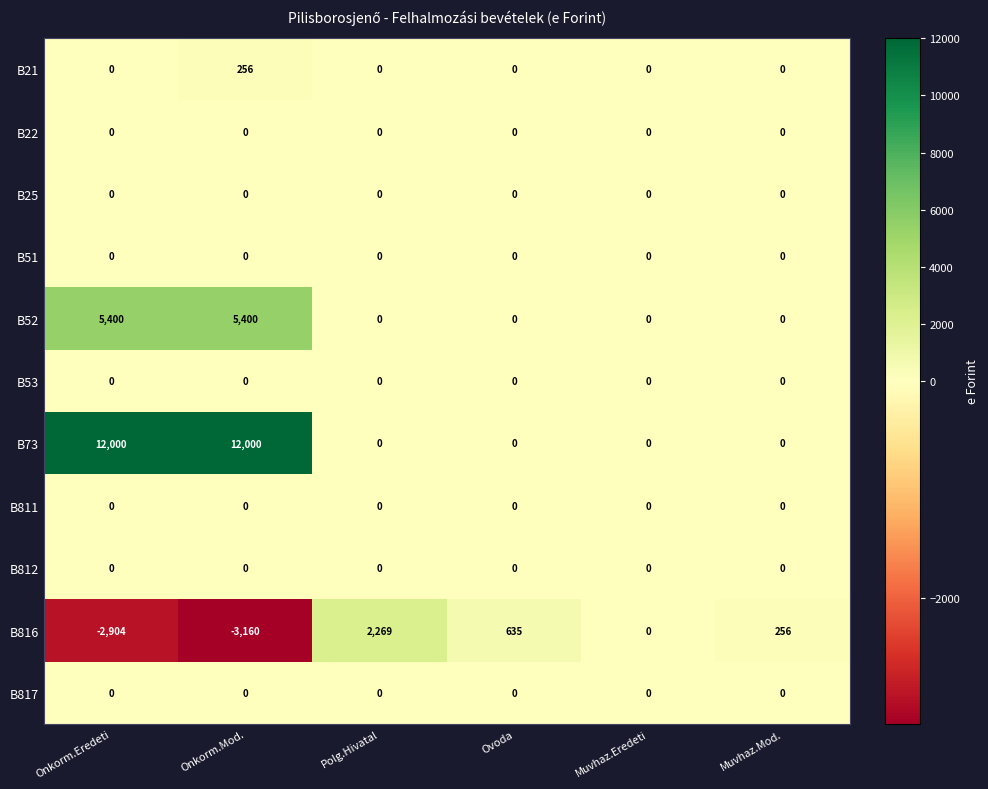

Between Onkorm.Mod. and Muvhaz.Eredeti, which series saw the biggest shift?

B73